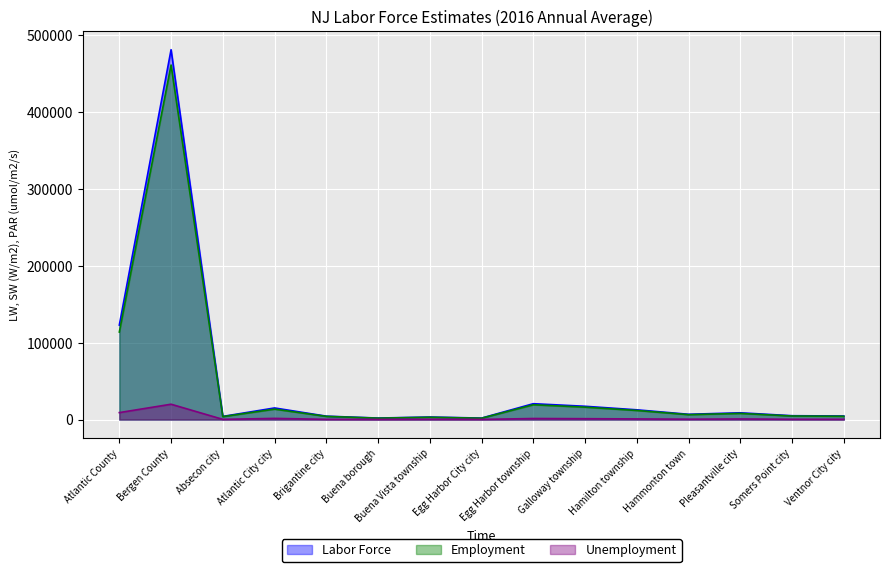

Count the number of data series in this chart.

3